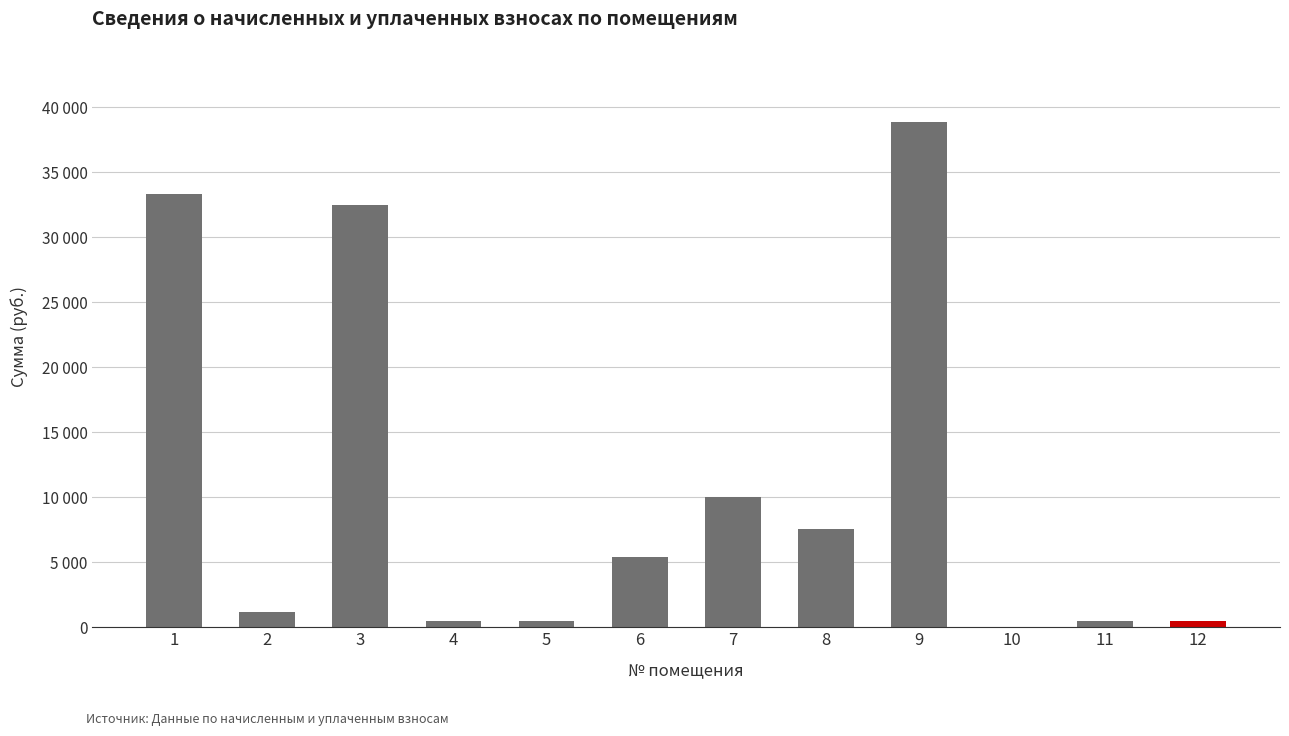

What is the difference between the maximum and minimum values?

38843.5